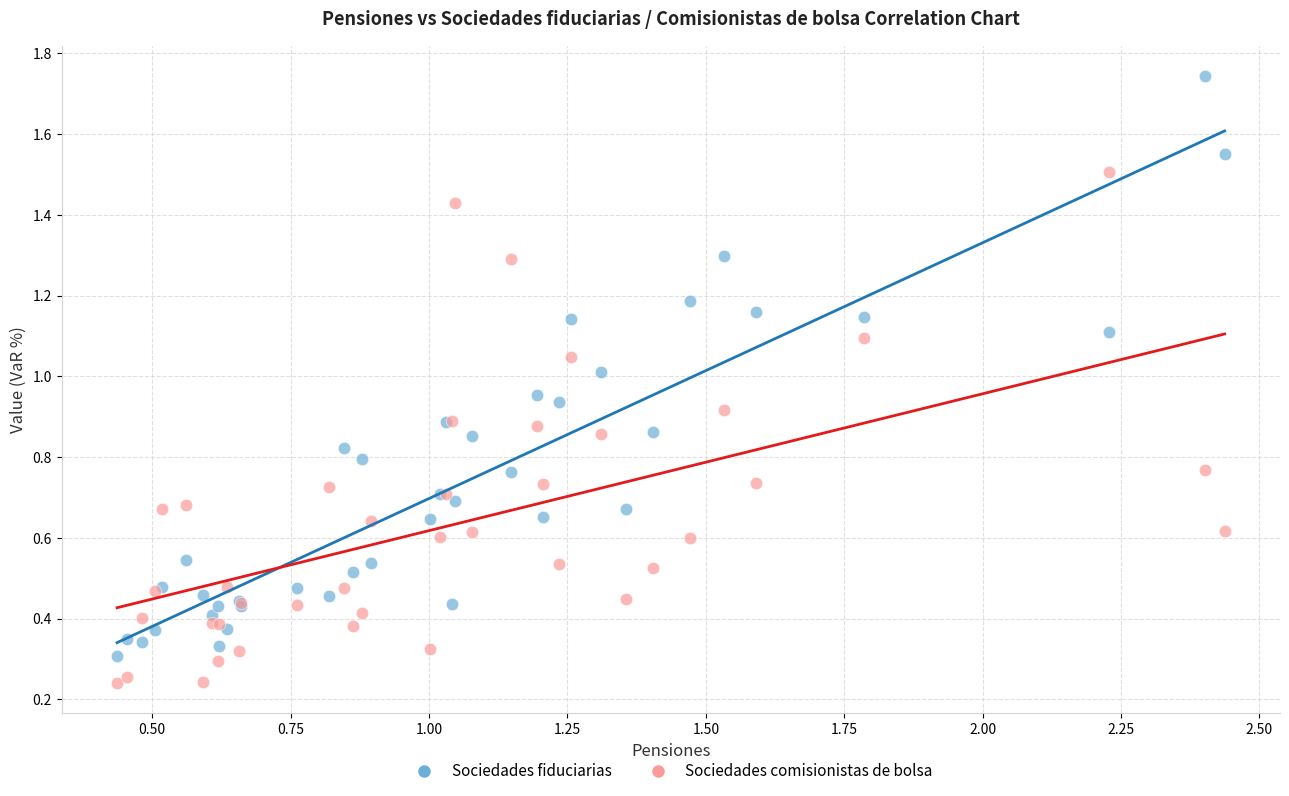

Which series contains the lowest Y value?

Sociedades comisionistas de bolsa